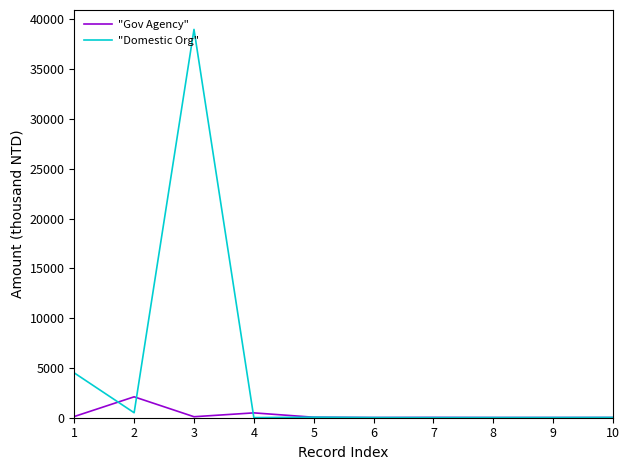

What is the difference between the "Domestic Org" values at 8 and 3?

38982